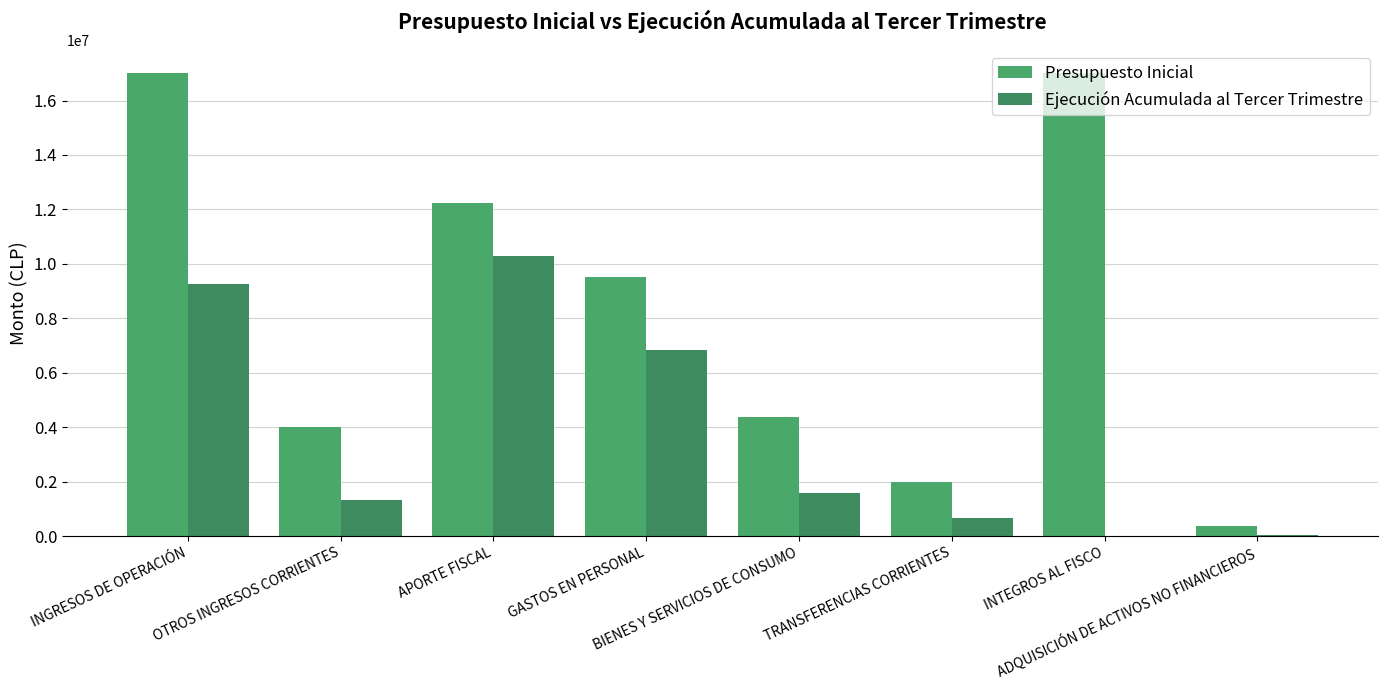

At which category does the chart reach its minimum across all series?

INTEGROS AL FISCO